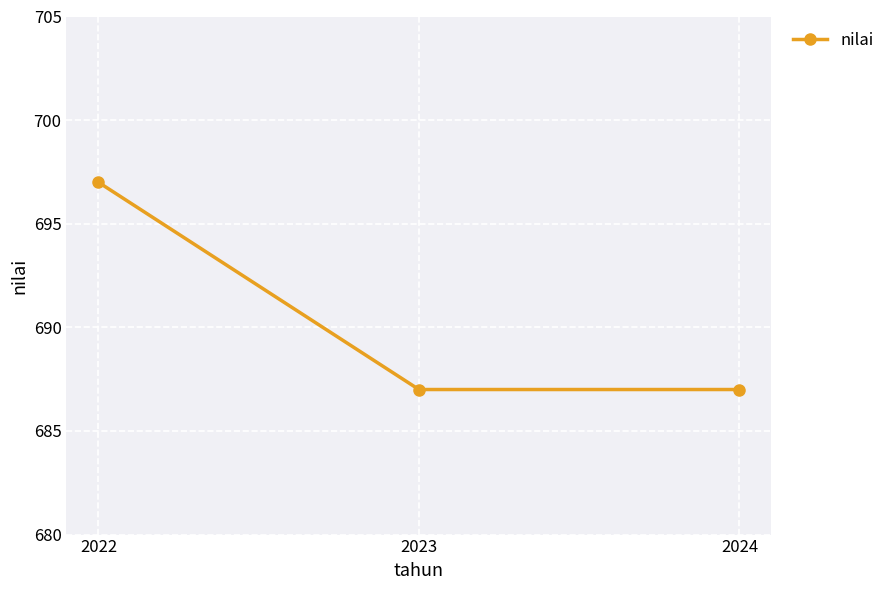

Approximately how many times larger is the value at 2024 compared to 2022?

1.0